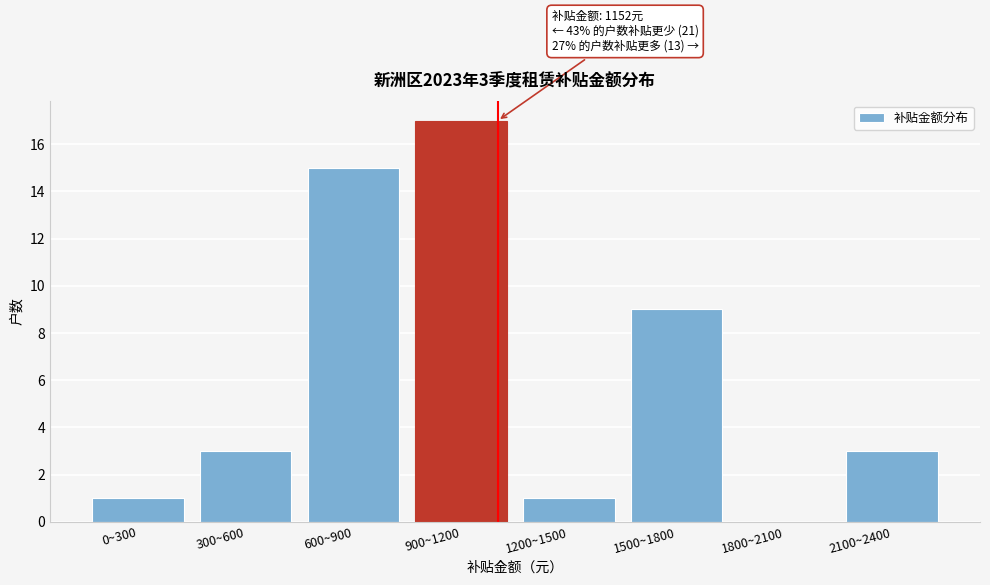

Reading left to right, what are all the values shown in this chart?

0~300=1	300~600=3	600~900=15	900~1200=17	1200~1500=1	1500~1800=9	1800~2100=0	2100~2400=3